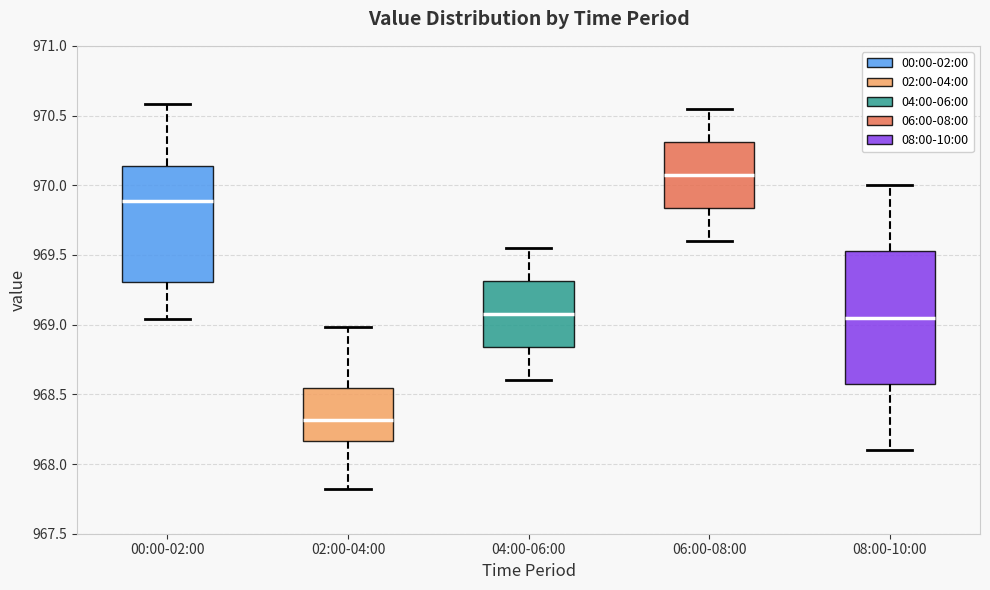

Which box is the tallest, from its lower edge to its upper edge?

08:00-10:00